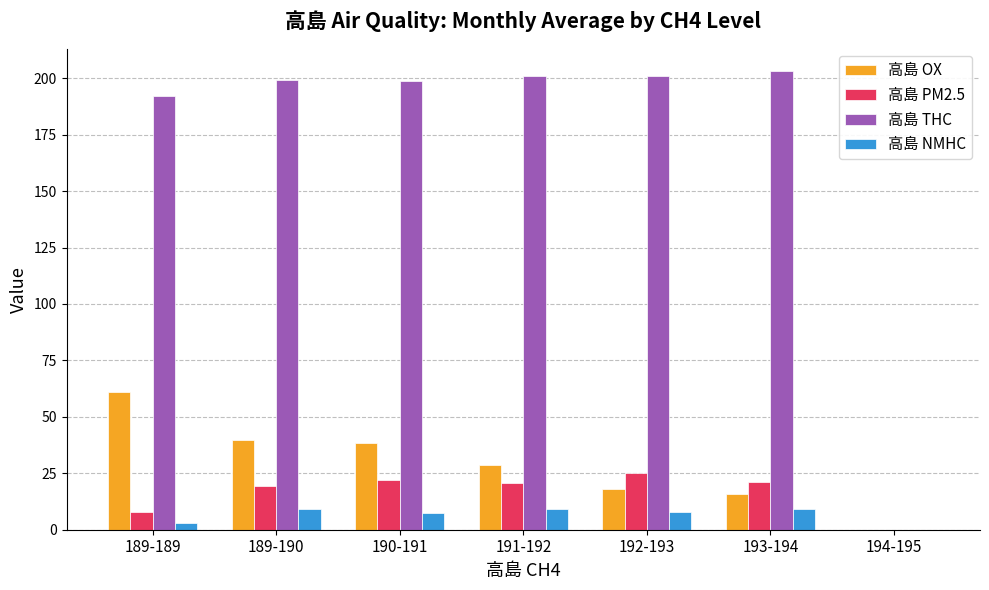

What is the difference between the 高島 PM2.5 values at 189-190 and 189-189?

11.5